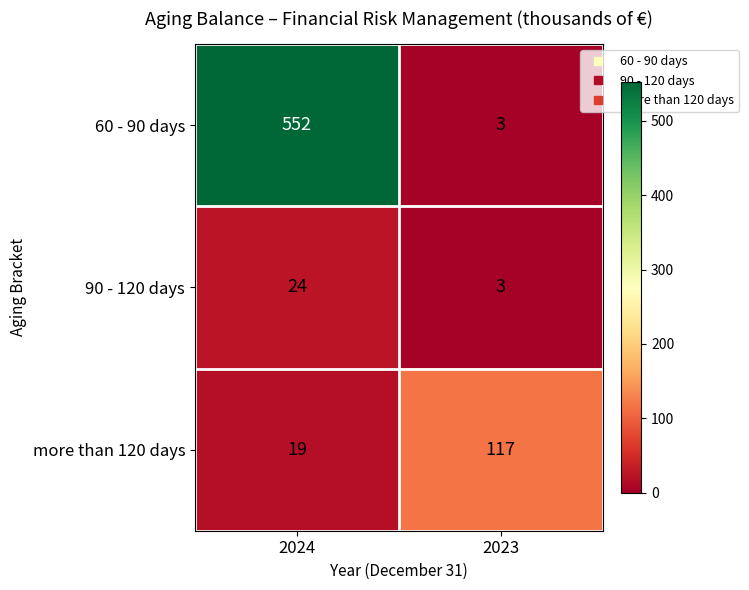

Where is 60 - 90 days nearest to the value 277?

2023